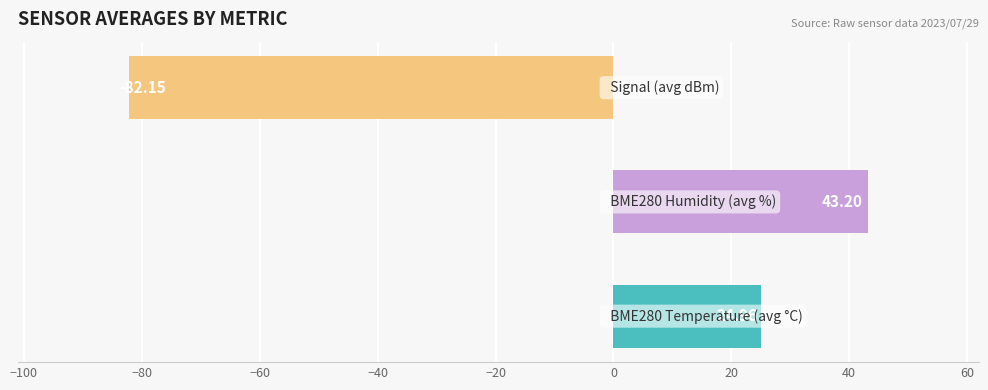

What is the average value?

-4.7